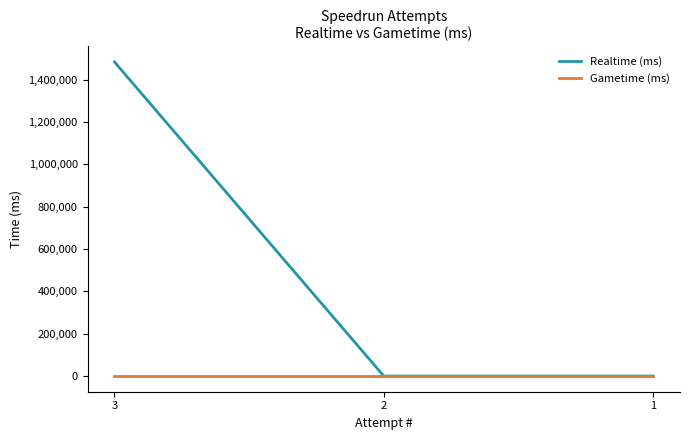

Which series has the largest range (max minus min)?

Realtime (ms)